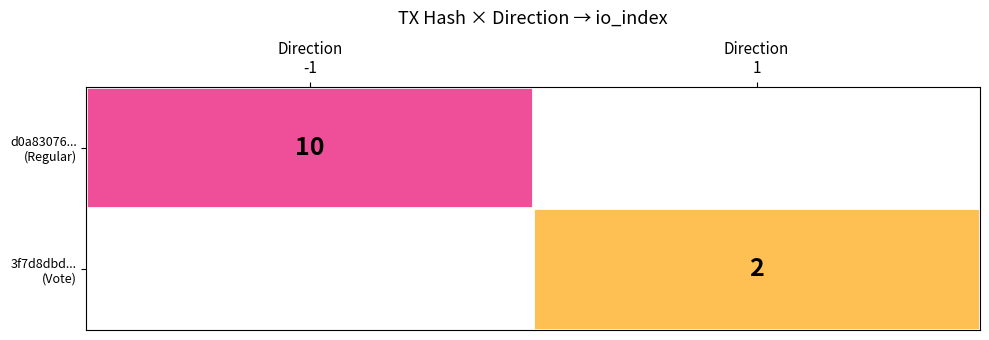

What is the sum of the 3f7d8dbd... (Vote) values at Direction -1 and Direction 1?

2